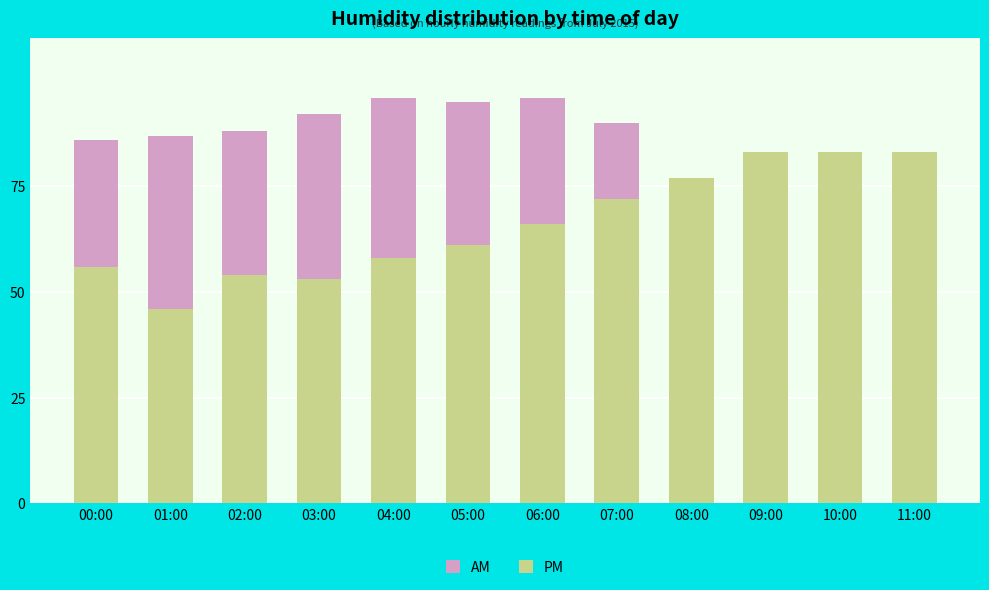

Reading left to right, transcribe all the data shown in this chart.

AM: 00:00=86	01:00=87	02:00=88	03:00=92	04:00=96	05:00=95	06:00=96	07:00=90	08:00=67	09:00=66	10:00=58	11:00=55
PM: 00:00=56	01:00=46	02:00=54	03:00=53	04:00=58	05:00=61	06:00=66	07:00=72	08:00=77	09:00=83	10:00=83	11:00=83